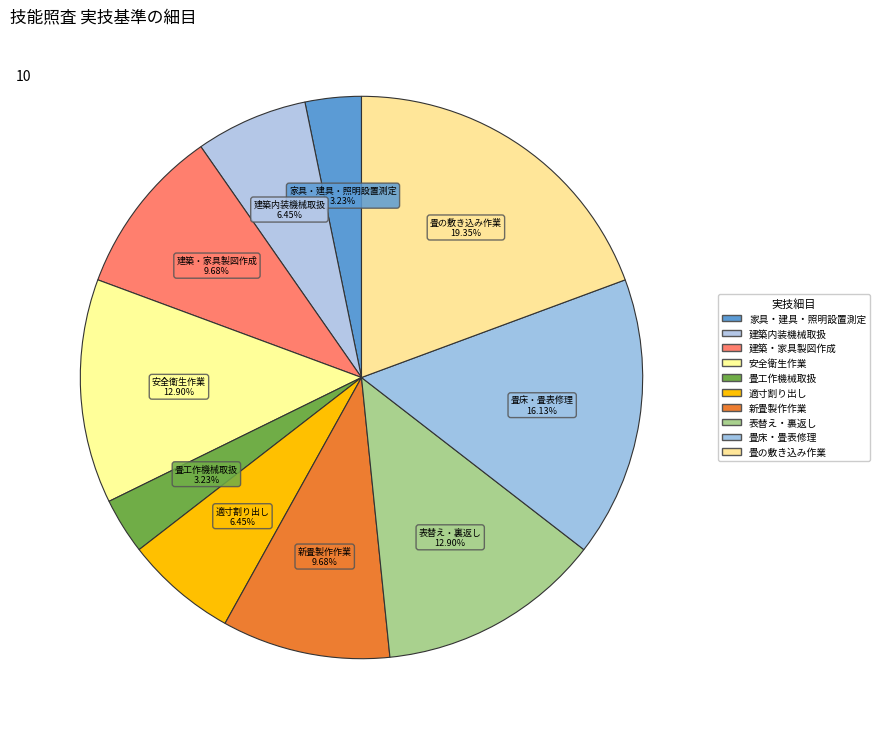

Which category has the biggest portion of the pie?

畳の敷き込み作業ができること。